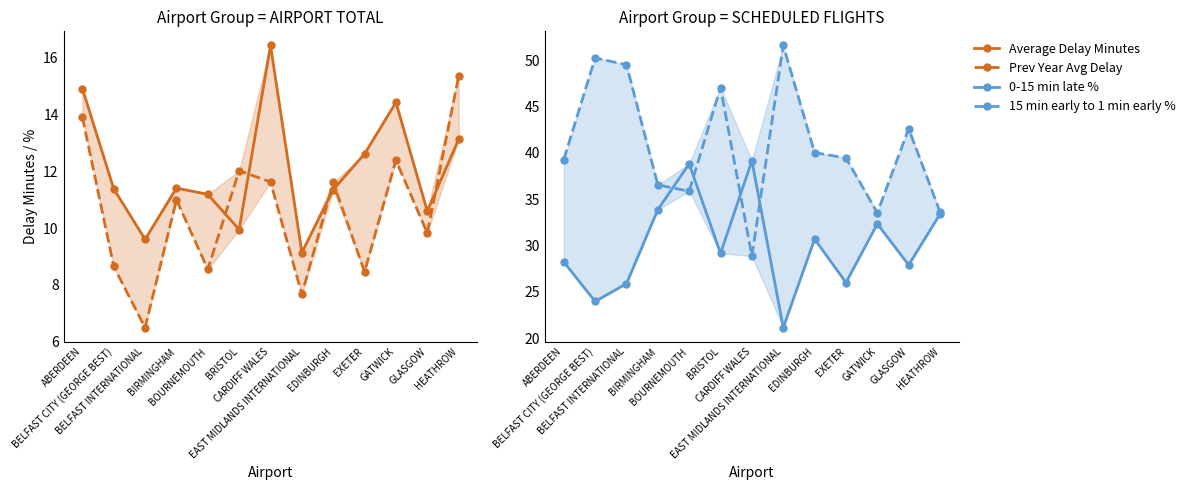

How many values in the 0-15 min late % series exceed 29?

7